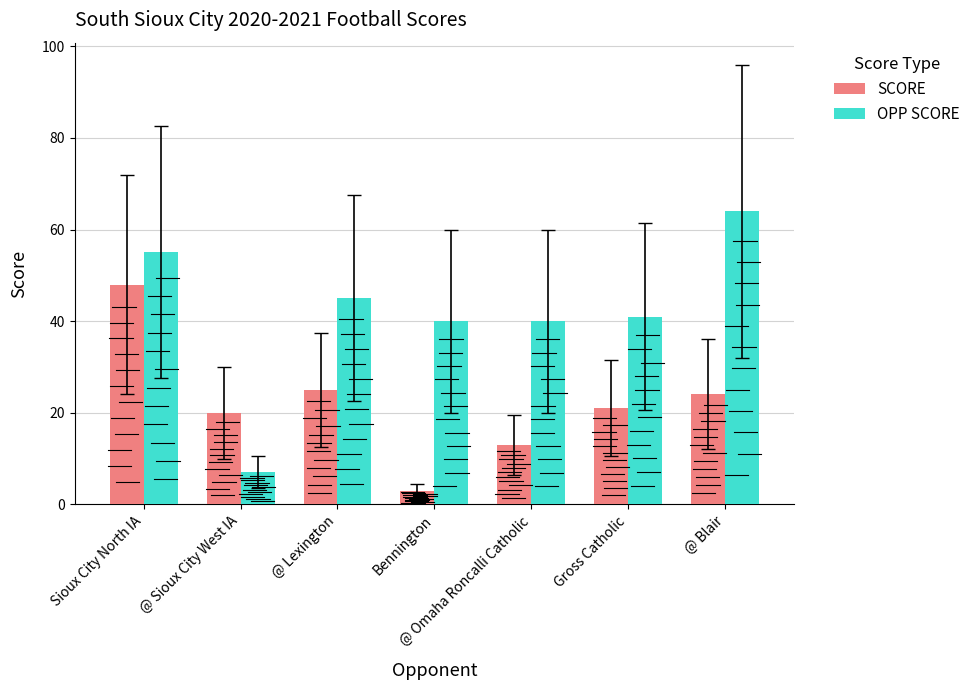

Count the number of categories in the chart.

7